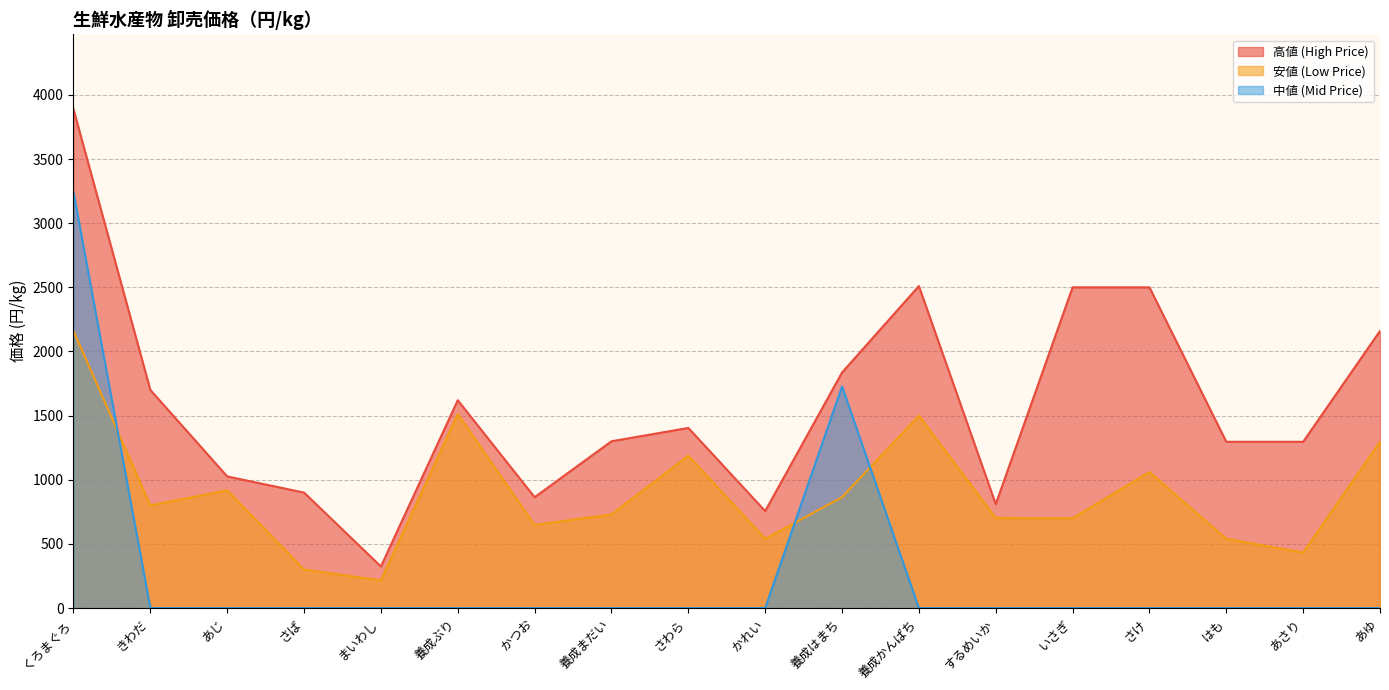

What is the label of the 6th point from the left?

養成ぶり